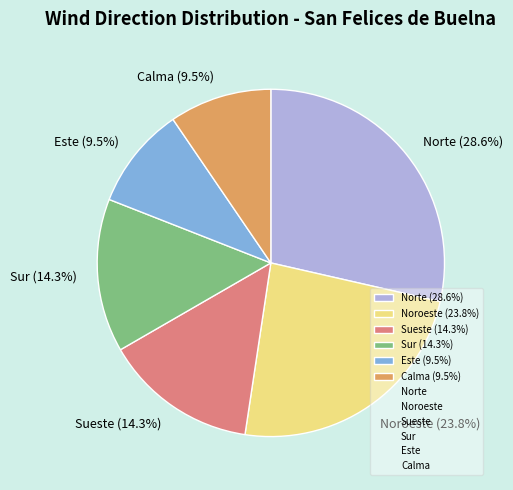

Which has a higher value, Norte (28.6%) or Noroeste (23.8%)?

Norte (28.6%)